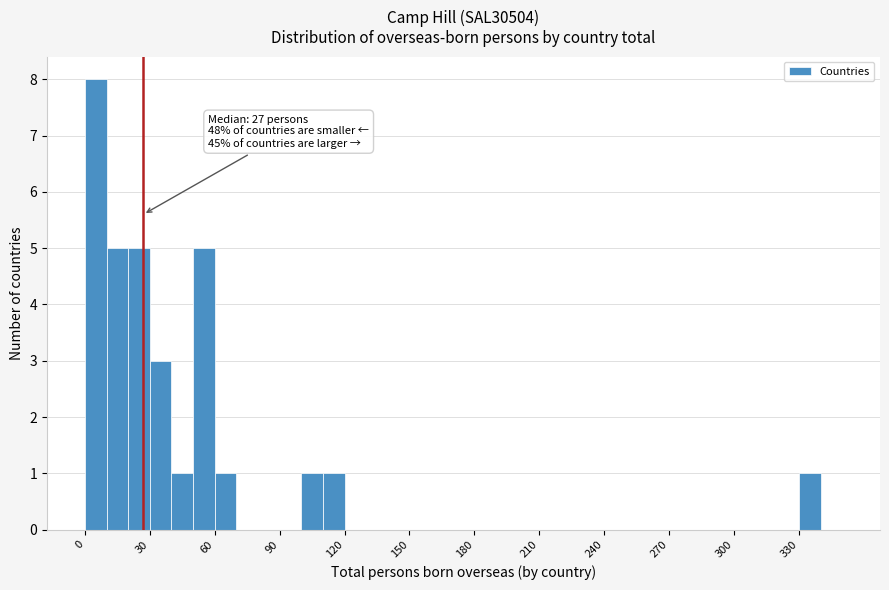

Read against the x-axis, roughly where is the centre of the tallest bar?

5